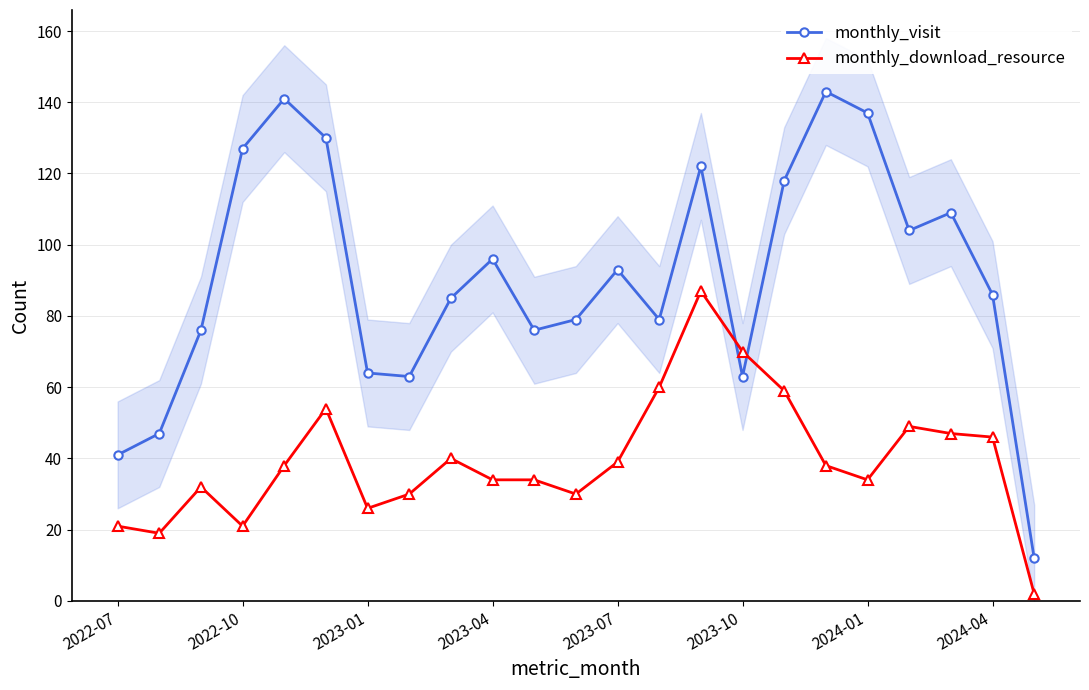

Where is monthly_download_resource nearest to the value 44?

2024-04